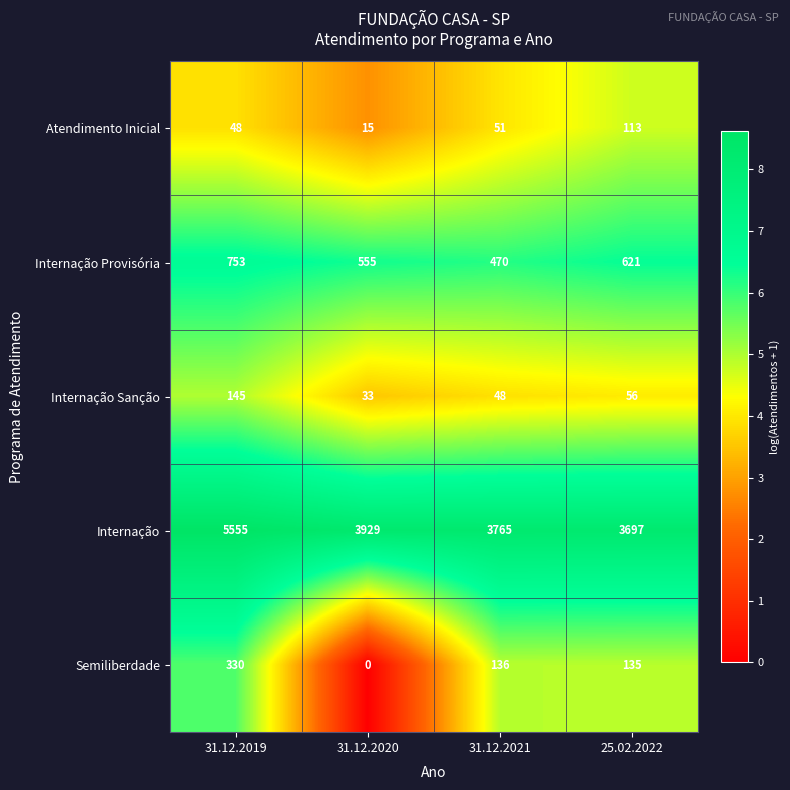

Reading left to right, transcribe all the data shown in this chart.

Atendimento Inicial: 31.12.2019=48	31.12.2020=15	31.12.2021=51	25.02.2022=113
Internação Provisória: 31.12.2019=753	31.12.2020=555	31.12.2021=470	25.02.2022=621
Internação Sanção: 31.12.2019=145	31.12.2020=33	31.12.2021=48	25.02.2022=56
Internação: 31.12.2019=5555	31.12.2020=3929	31.12.2021=3765	25.02.2022=3697
Semiliberdade: 31.12.2019=330	31.12.2020=0	31.12.2021=136	25.02.2022=135